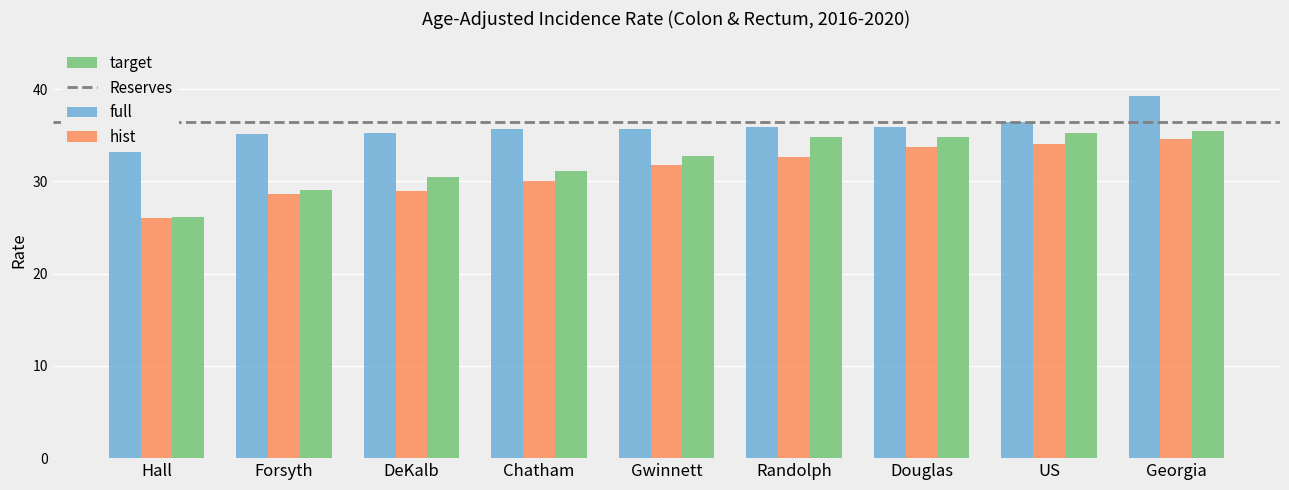

Between Hall and Forsyth, which series saw the biggest shift?

target